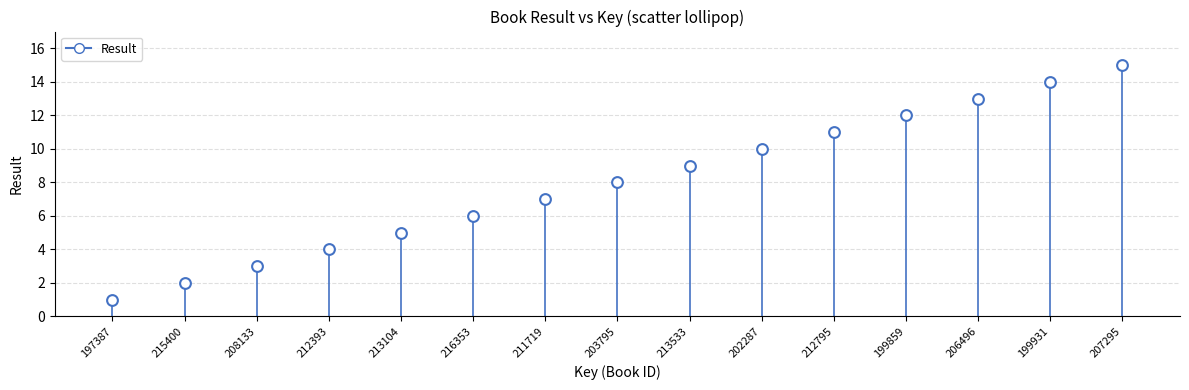

What is the range of Y values (max minus min)?

14